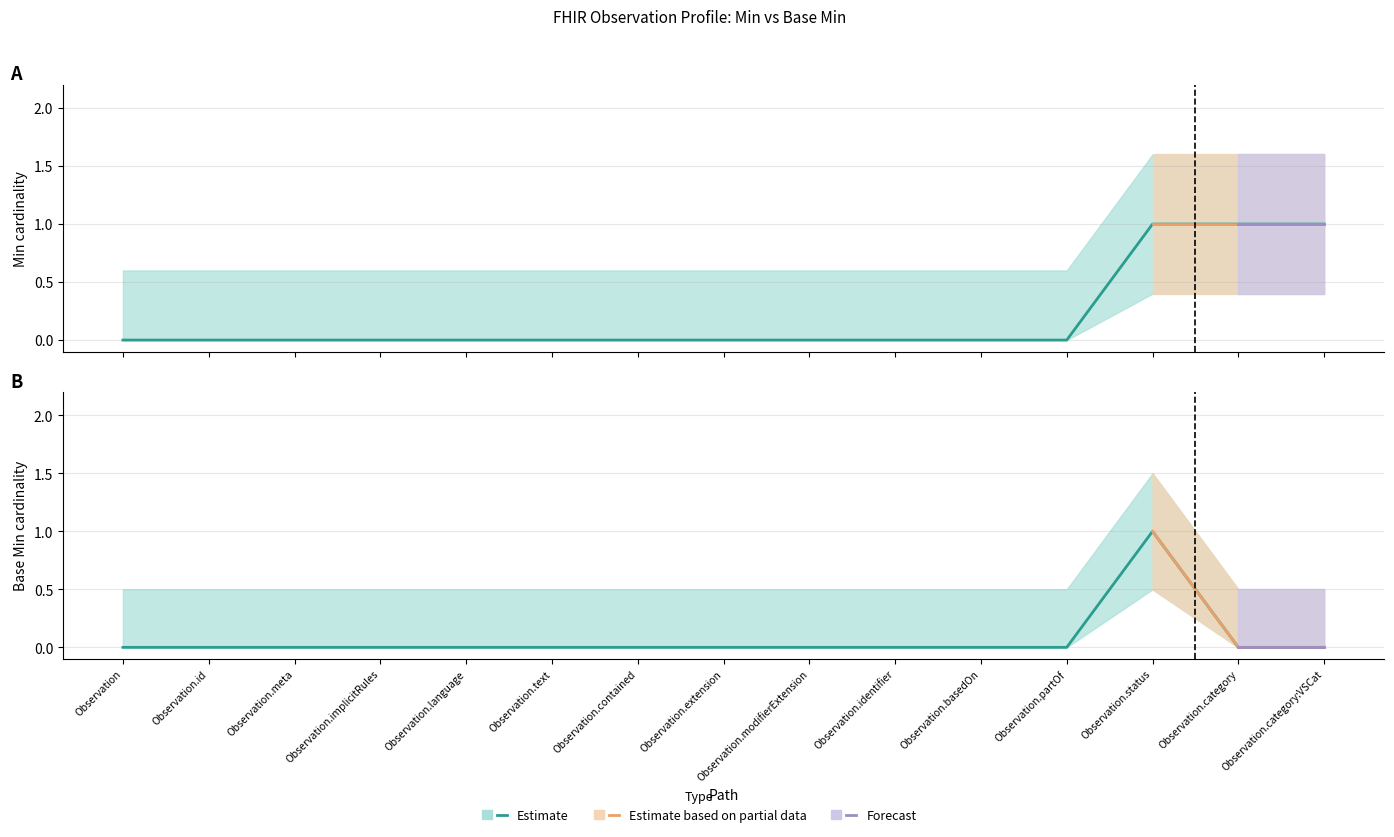

True or false: Base Min and Min intersect in this chart.

False